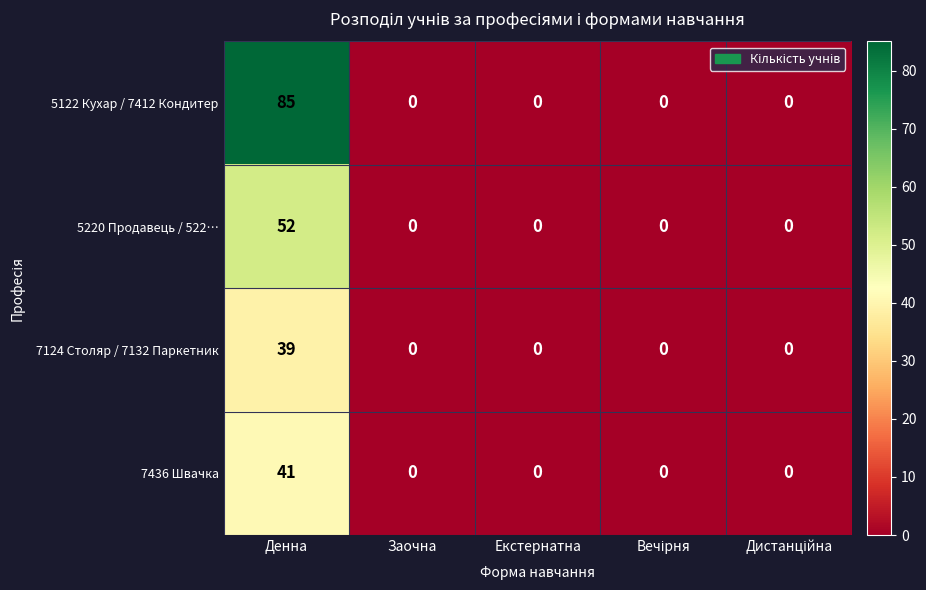

What is the maximum value shown in the chart?

85